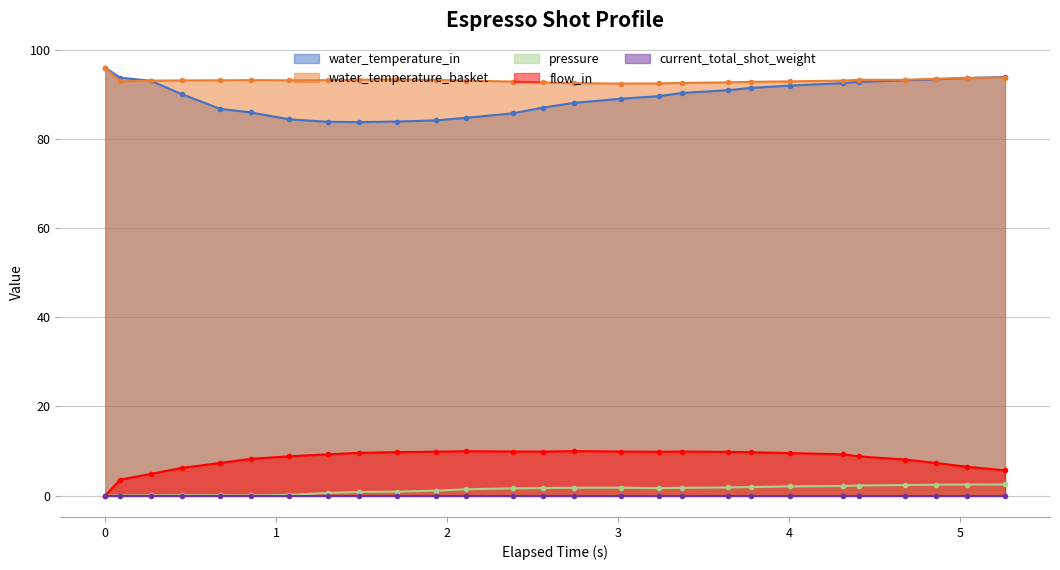

What is the maximum value for flow_in?

10.0